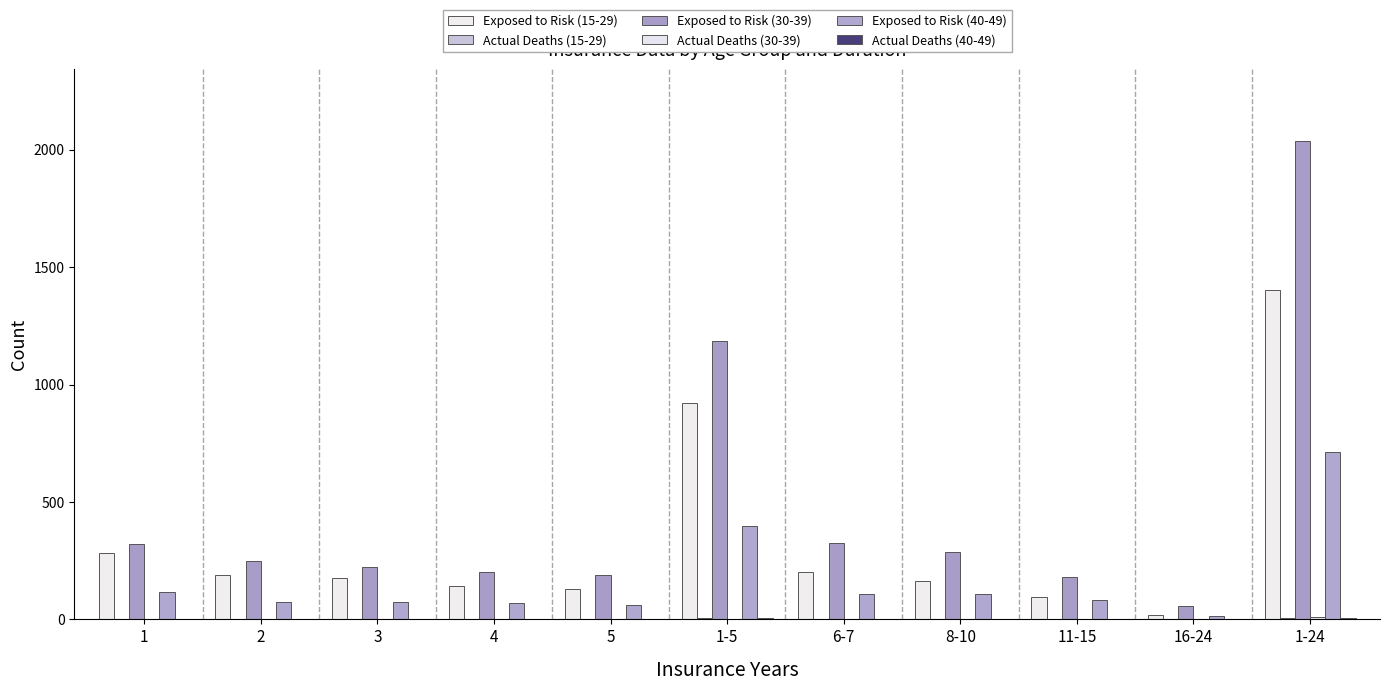

Count the number of categories in the chart.

11